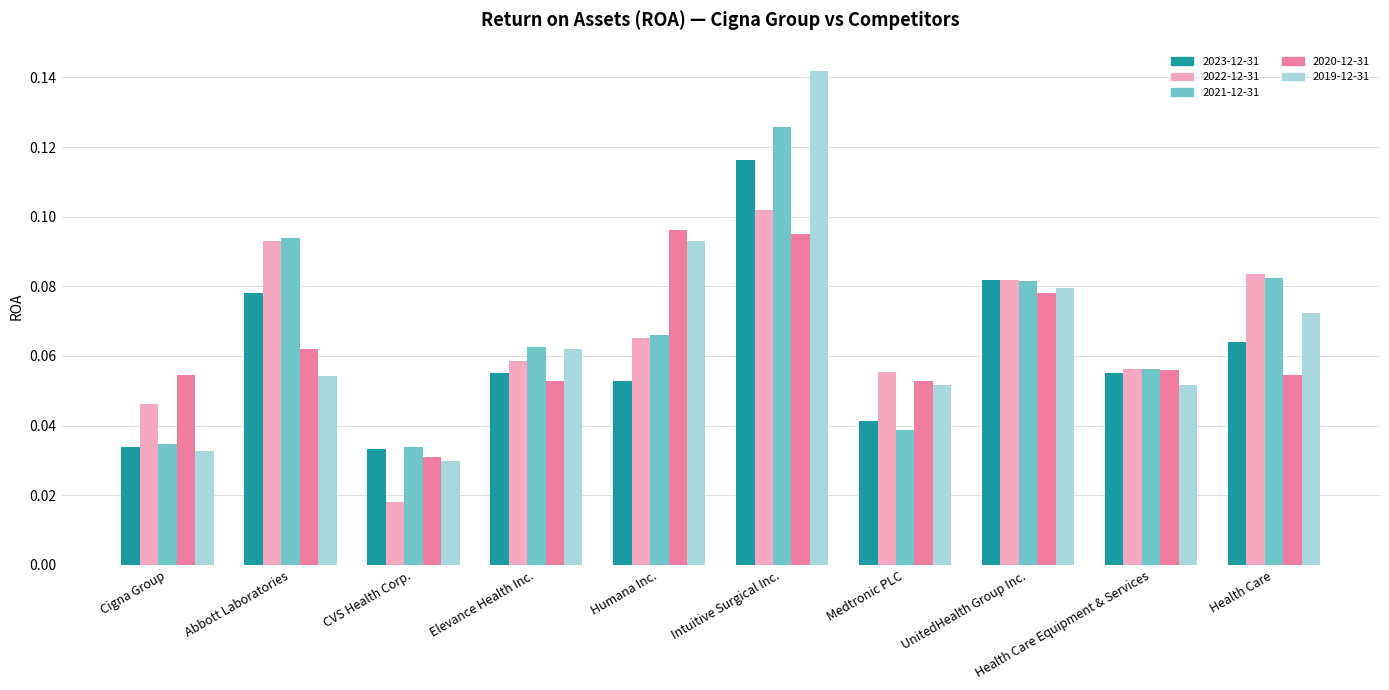

Are the bars horizontal?

No